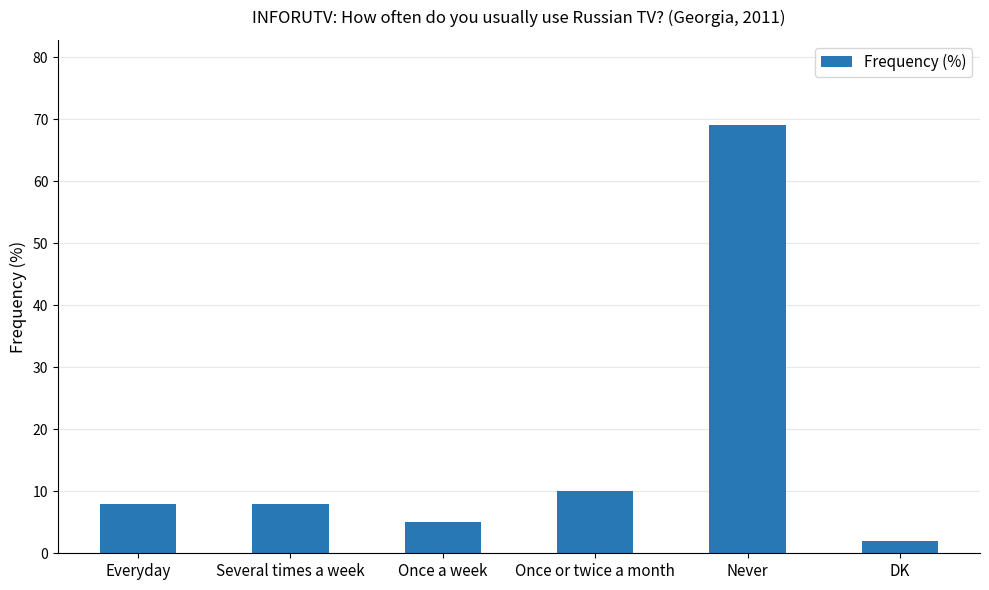

What is the greatest value displayed?

69